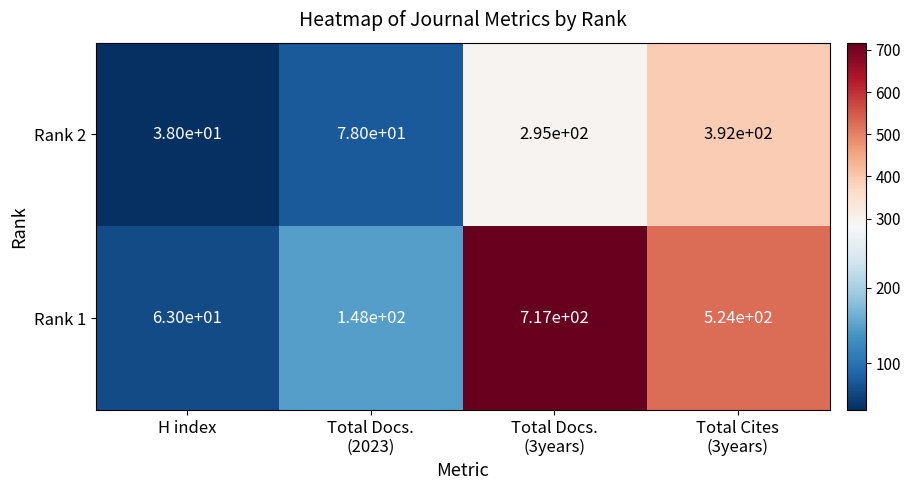

At how many categories does at least one series exceed 248?

2